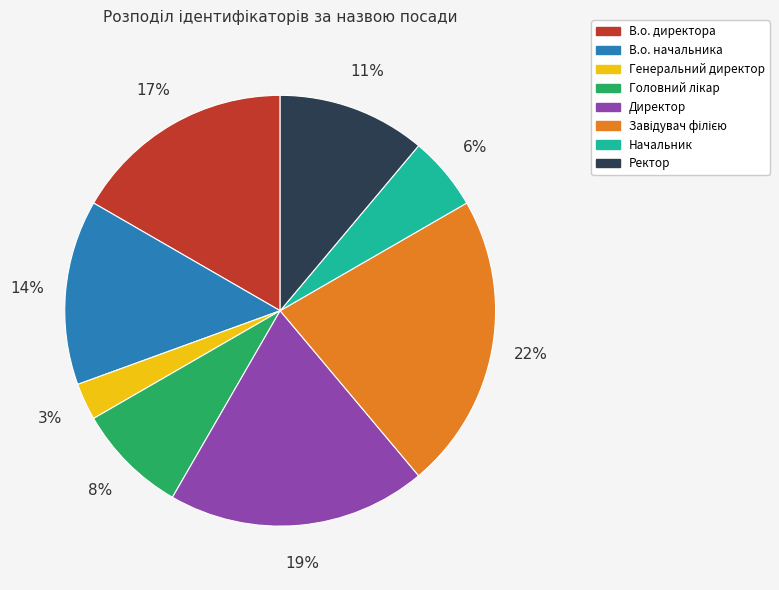

Is the sum of Ректор and Начальник greater than half?

No